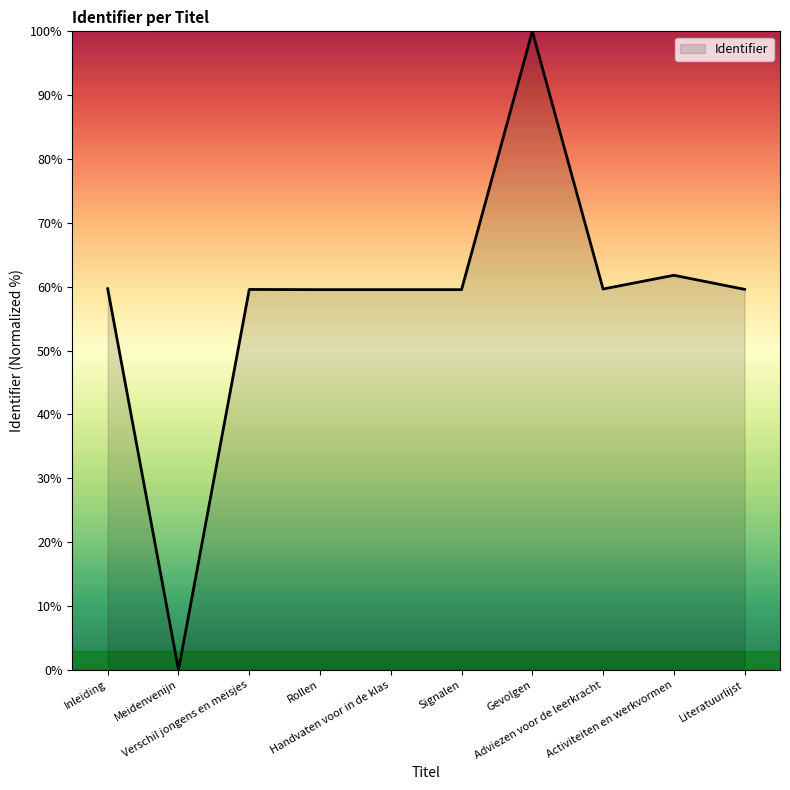

What is the maximum value shown in the chart?

100.0